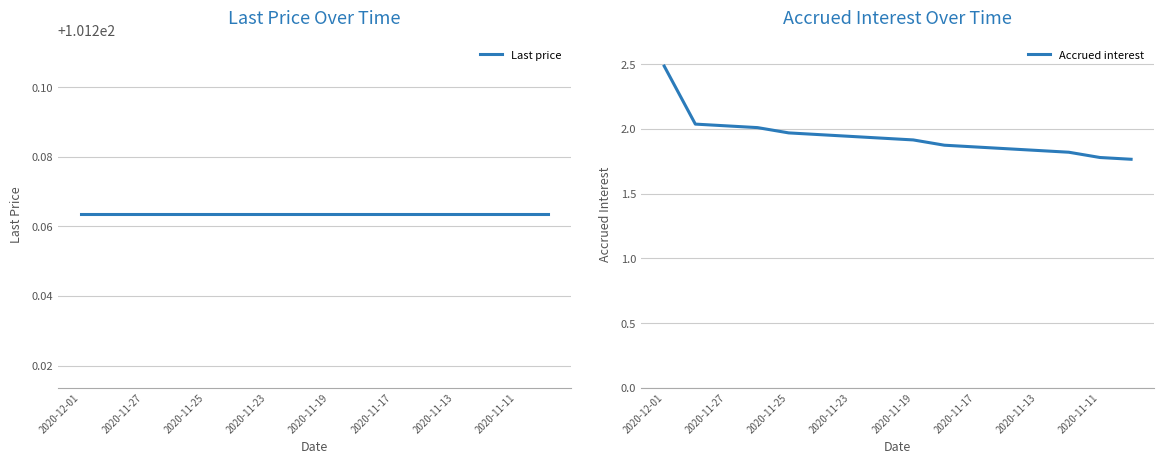

What is the value of the Last price point at the 1st from the left?

101.3